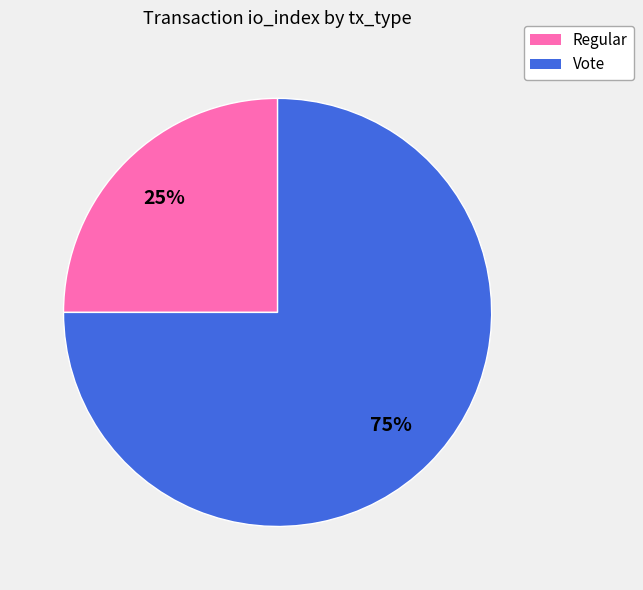

Is it true that Regular is 25% of the pie?

True